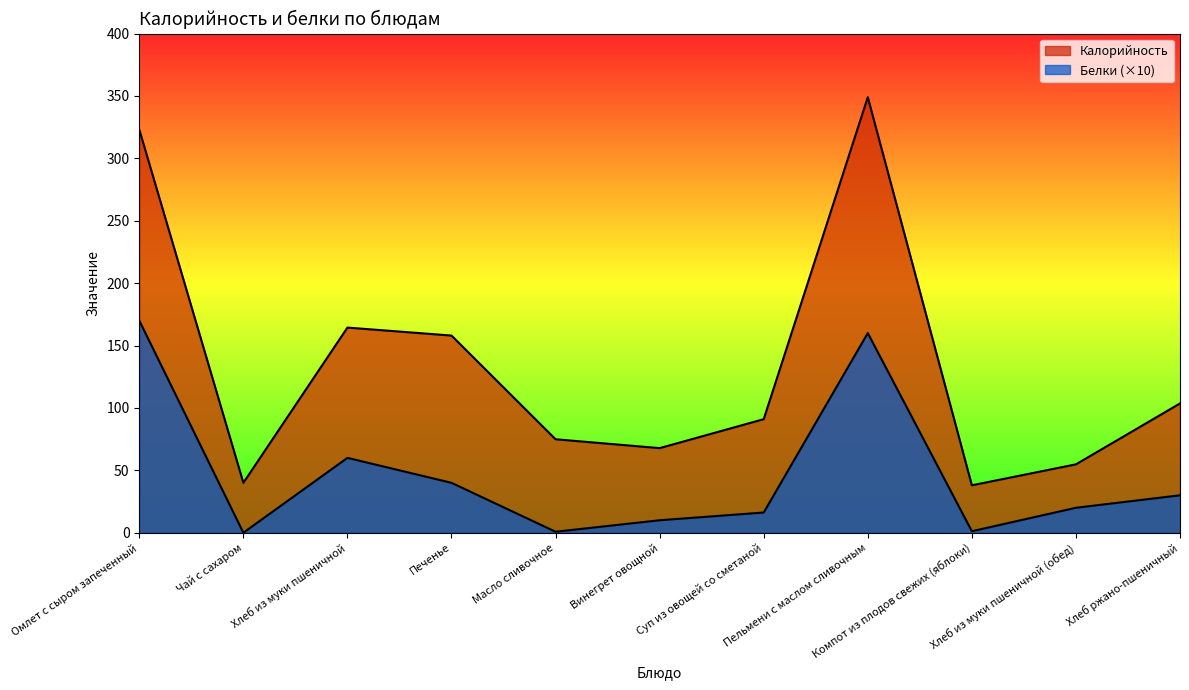

Which series has the largest total across all categories?

Калорийность